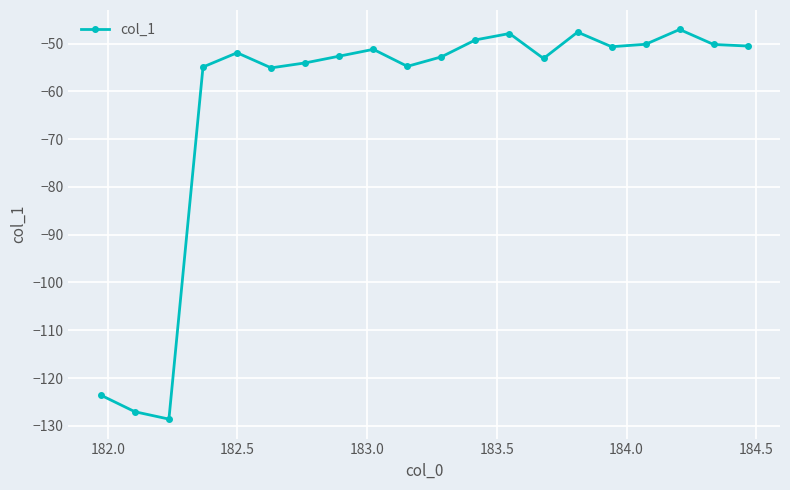

What is the sum of all values?

-1253.2